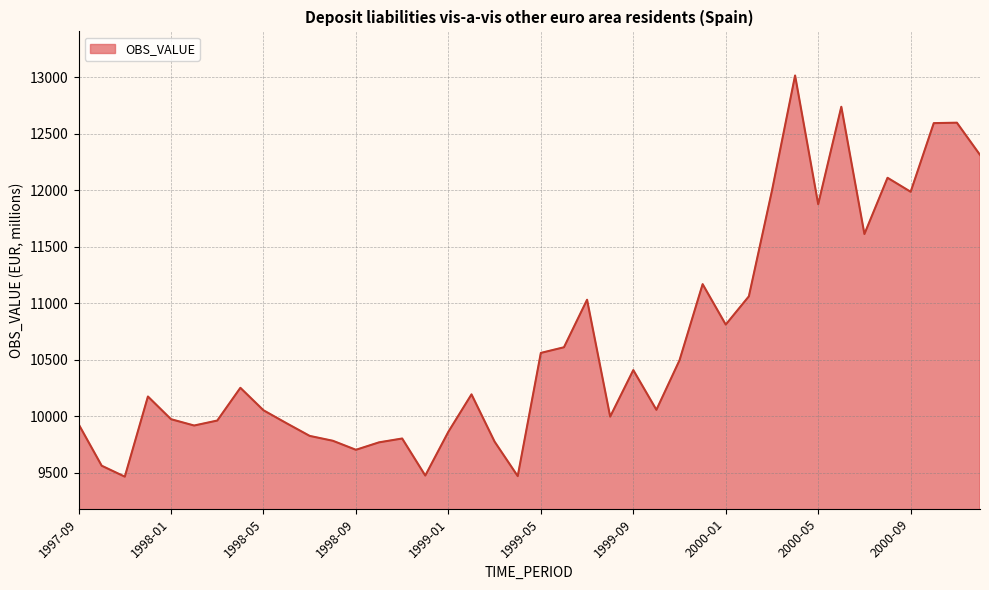

What is the maximum value shown in the chart?

13017